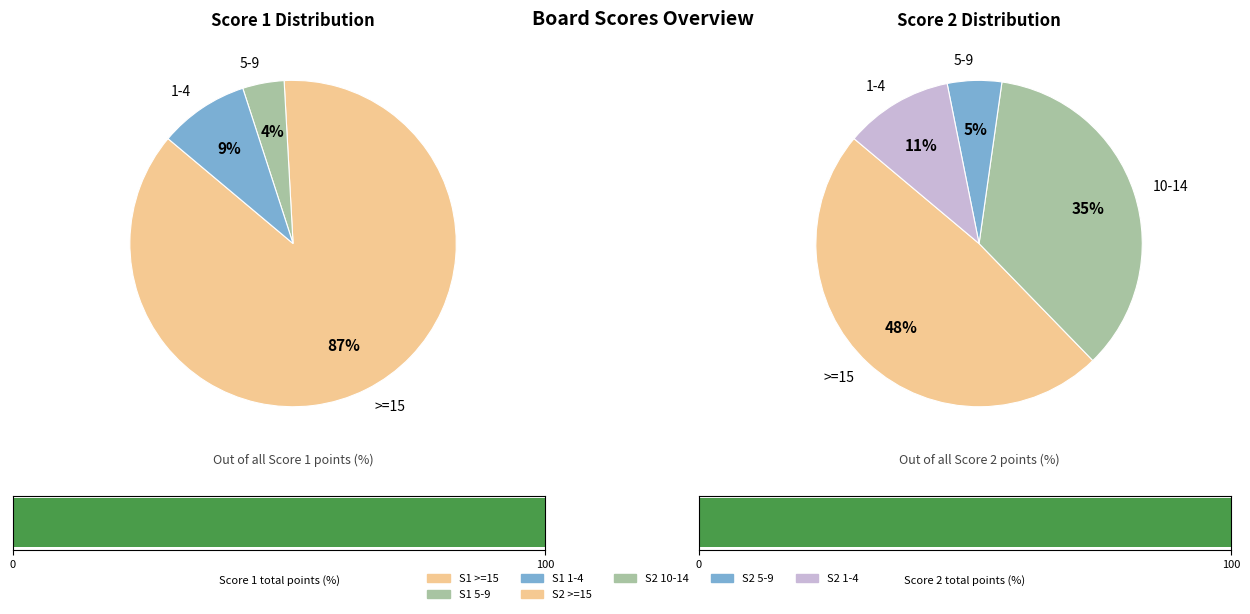

Does any single category account for the majority?

No